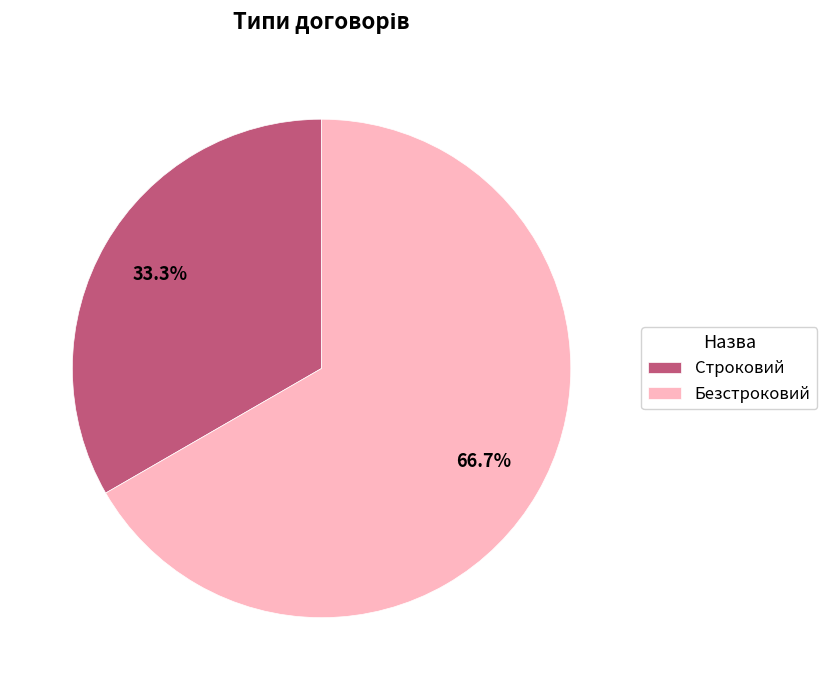

What is the ratio of the value at Строковий to the value at Безстроковий?

0.5